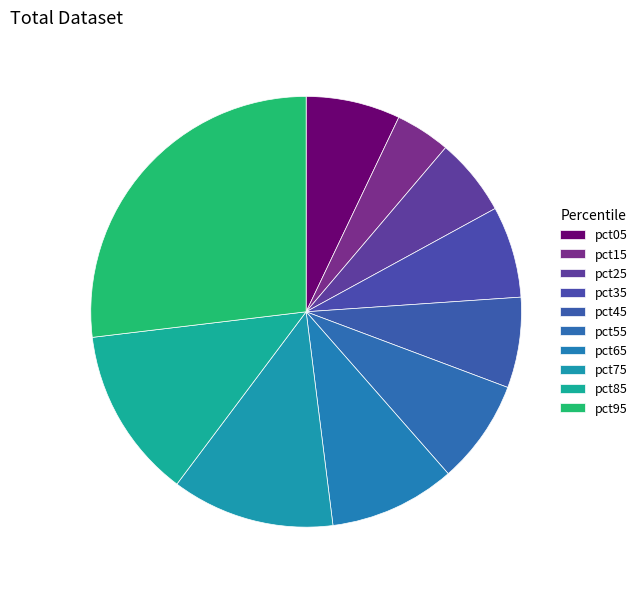

Is pct65 the majority of the pie?

No